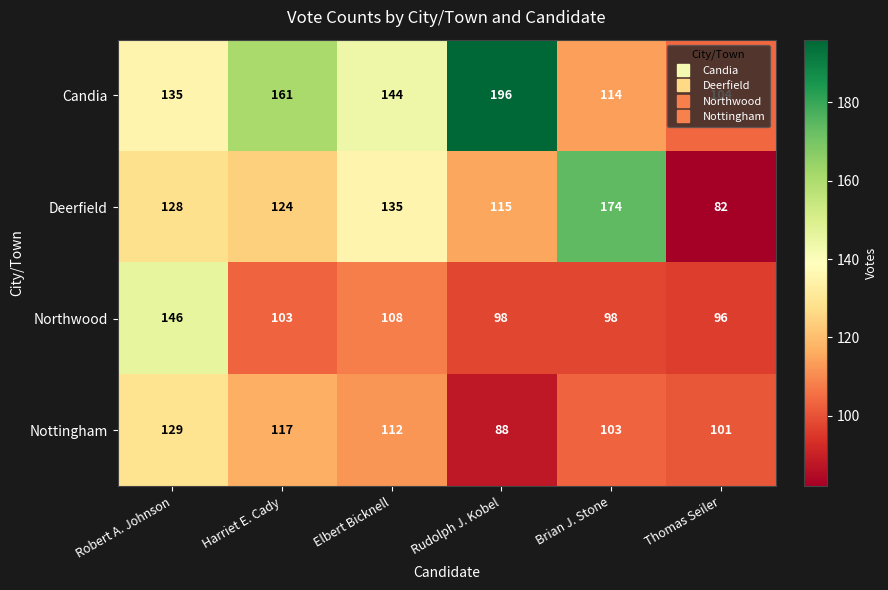

How many categories are shown in the chart?

6